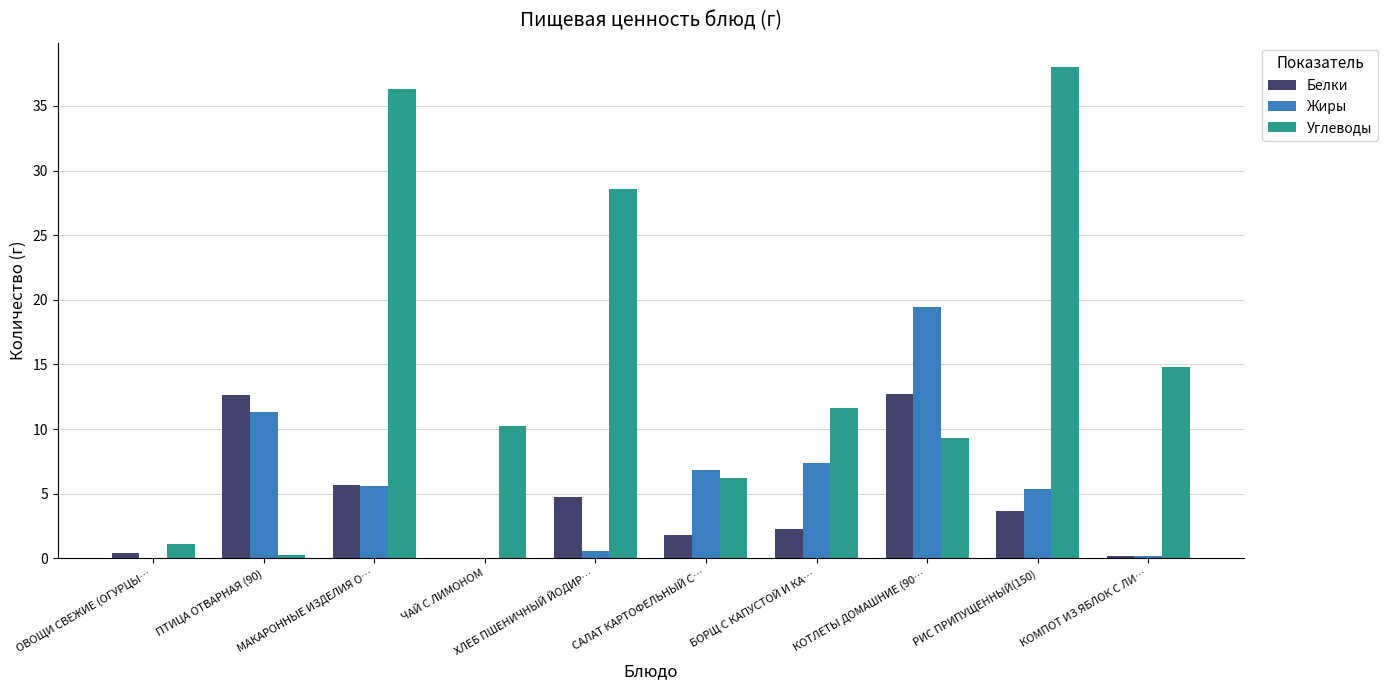

At which label is Жиры closest to 9?

БОРЩ С КАПУСТОЙ И КА…